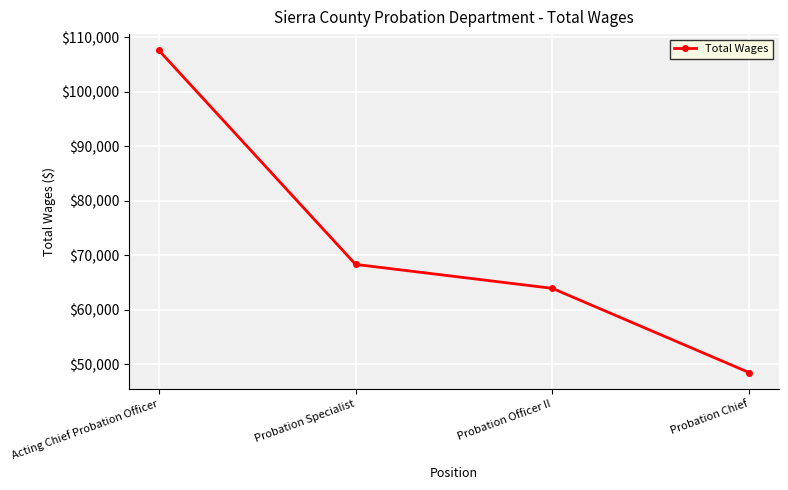

List the labels in order of value, largest first.

Acting Chief Probation Officer, Probation Specialist, Probation Officer II, Probation Chief